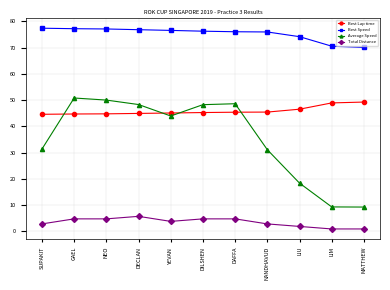

What value does the Total Distance series have at DECLAN?

5.8